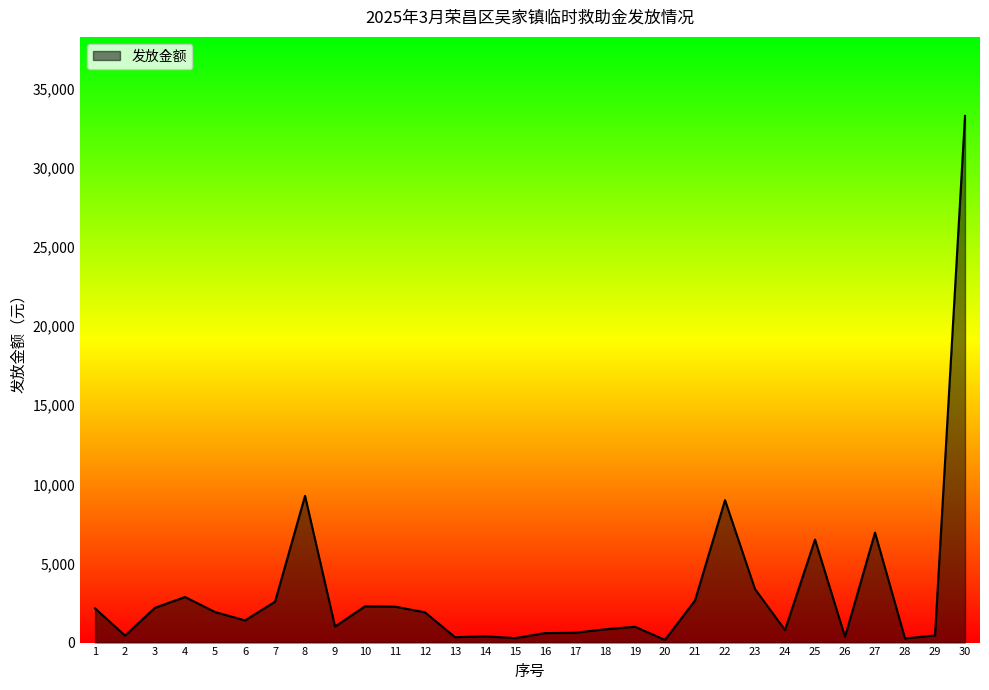

What is the sum of all values?

98230